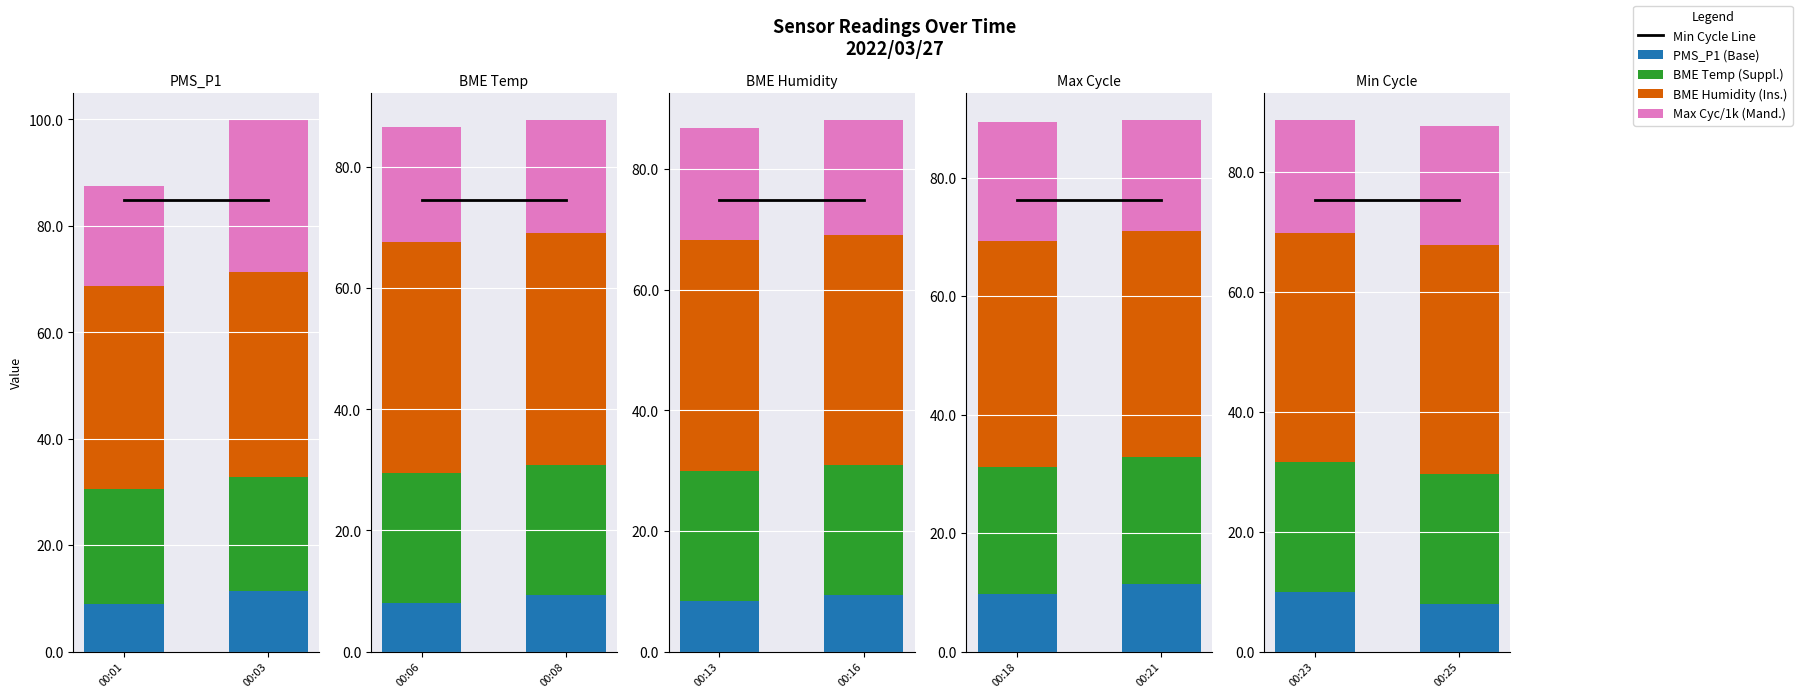

What is the value of the BME Humidity (Ins.) bar at the 2nd from the left?

38.3